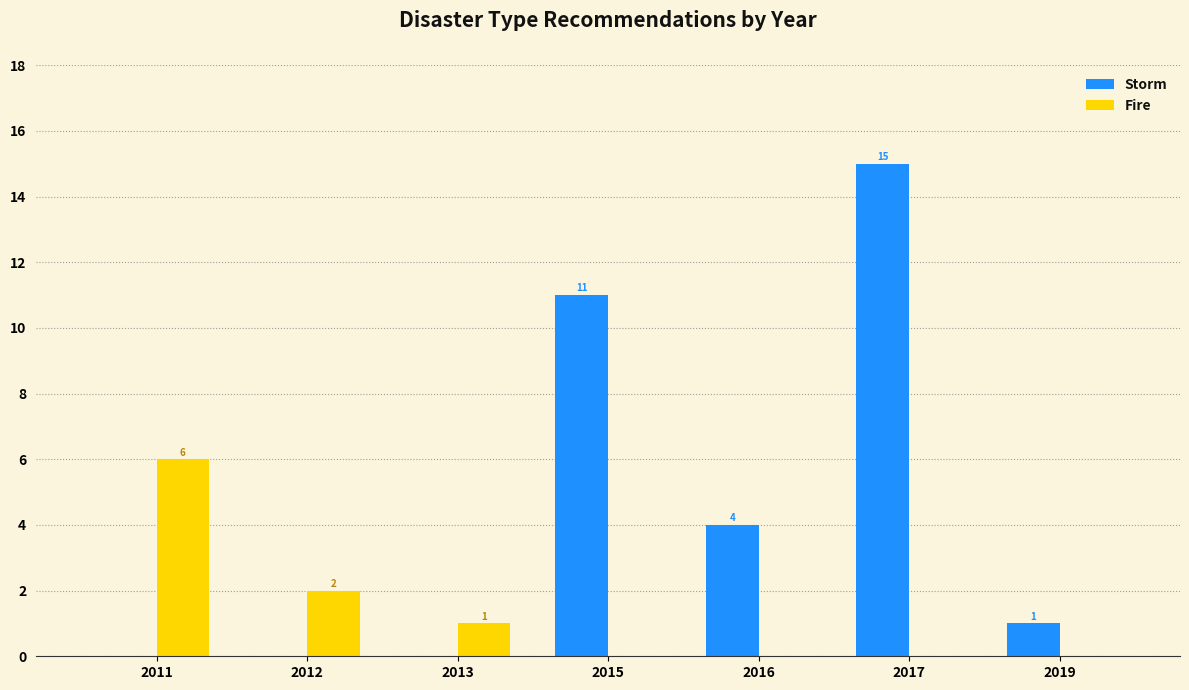

How many groups of bars are there?

7